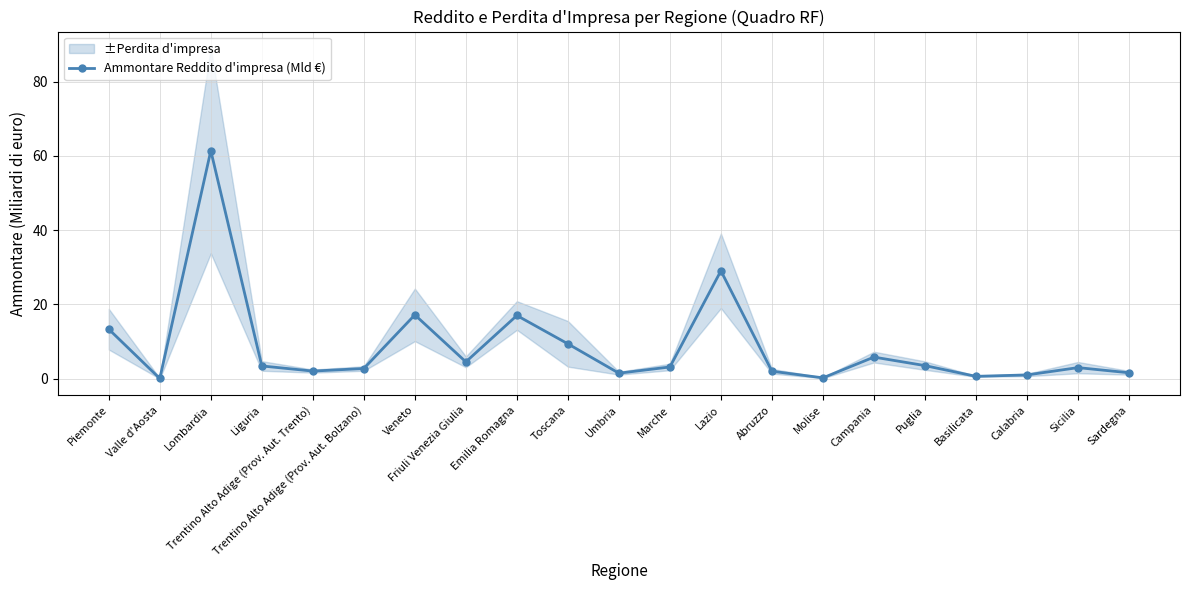

How many points are lower than both their immediate neighbors (excluding endpoints)?

6